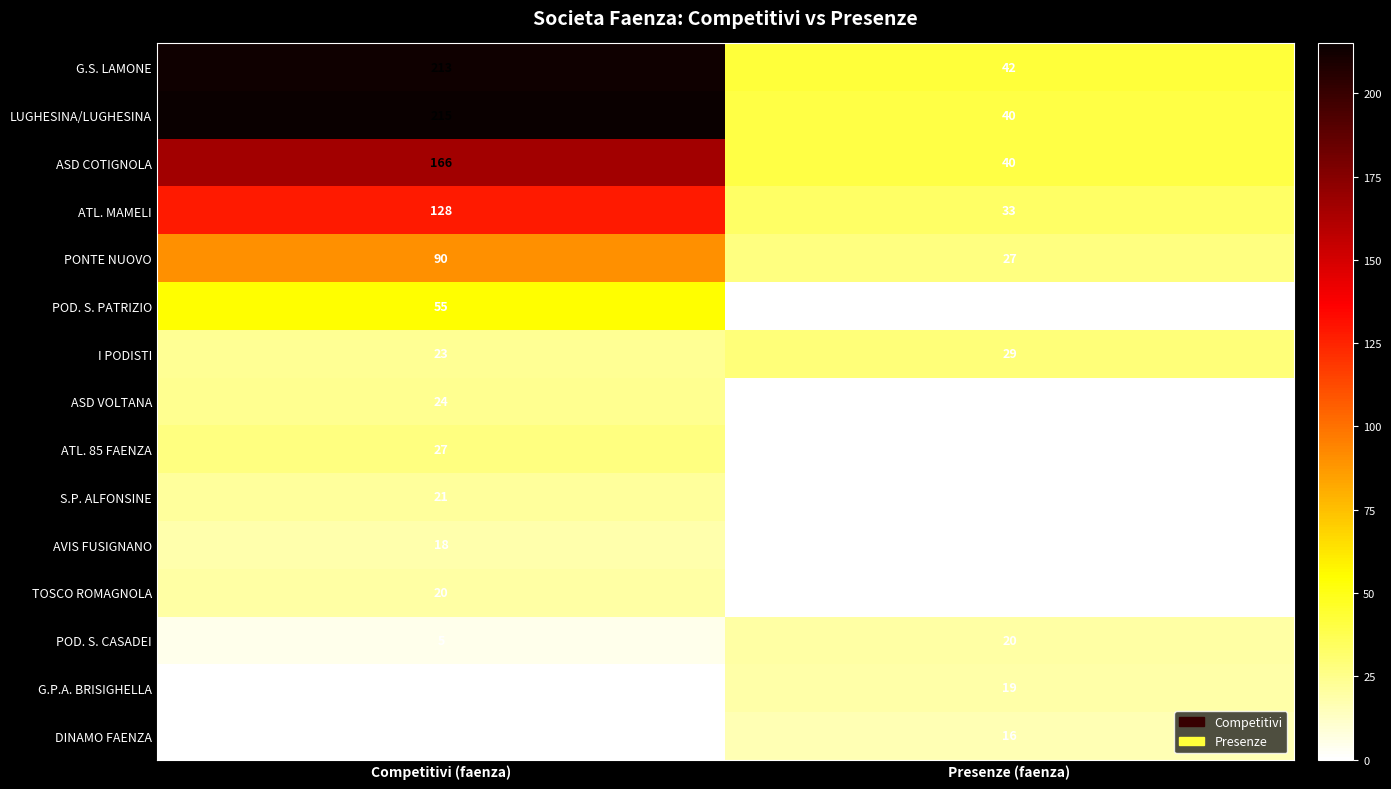

Is it true that S.P. ALFONSINE equals 21 at Competitivi (faenza)?

True